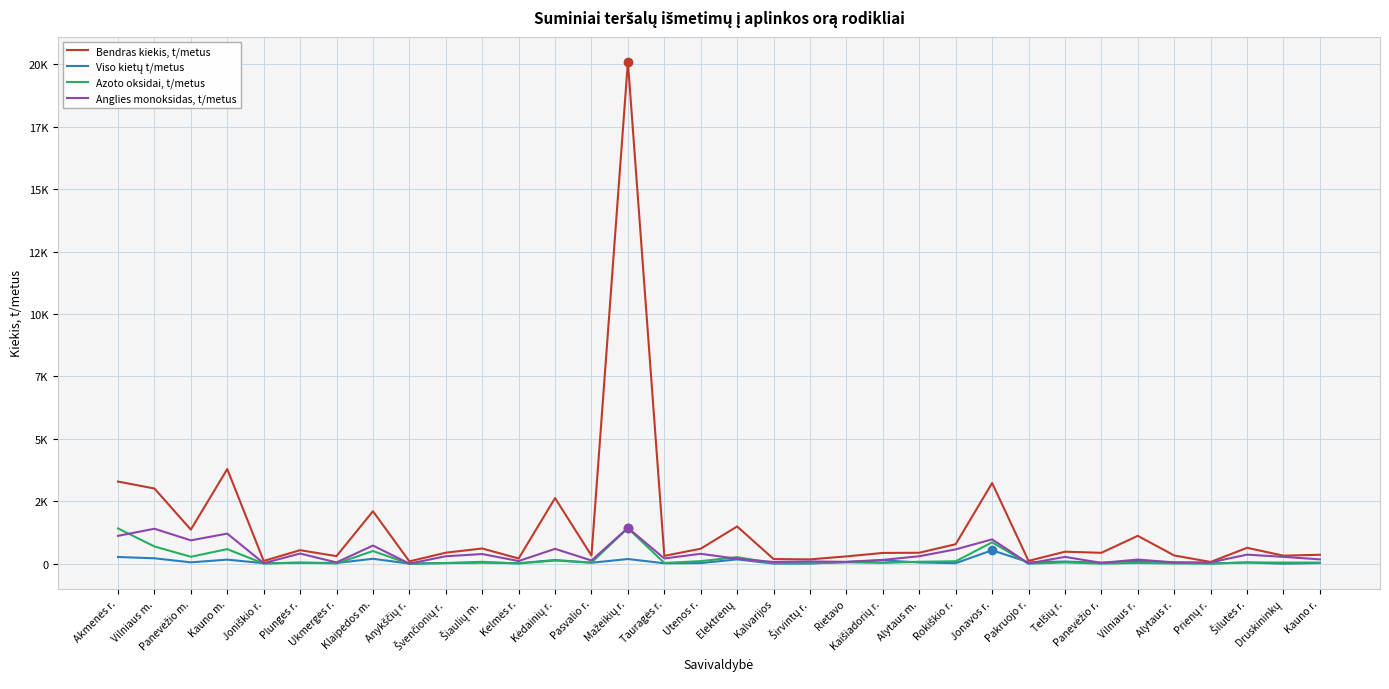

Reading left to right, list all the values displayed in this chart.

Bendras kiekis, t/metus: Akmenės r.=3290.8	Vilniaus m.=3012.7	Panevėžio m.=1365.8	Kauno m.=3790.5	Joniškio r.=112.1	Plungės r.=542.0	Ukmergės r.=304.9	Klaipėdos m.=2102.5	Anykščių r.=93.7	Švenčionių r.=442.8	Šiaulių m.=610.0	Kelmės r.=209.7	Kėdainių r.=2628.7	Pasvalio r.=325.7	Mažeikių r.=20099.2	Tauragės r.=315.5	Utenos r.=601.8	Elektrėnų=1492.8	Kalvarijos=187.3	Širvintų r.=174.3	Rietavo=293.5	Kaišiadorių r.=431.9	Alytaus m.=439.7	Rokiškio r.=782.1	Jonavos r.=3232.6	Pakruojo r.=114.1	Telšių r.=481.4	Panevėžio r.=437.7	Vilniaus r.=1117.2	Alytaus r.=330.8	Prienų r.=71.2	Šilutės r.=637.3	Druskininkų=322.3	Kauno r.=359.6
Viso kietų t/metus: Akmenės r.=270.3	Vilniaus m.=217.7	Panevėžio m.=55.3	Kauno m.=164.1	Joniškio r.=20.9	Plungės r.=37.8	Ukmergės r.=31.2	Klaipėdos m.=197.9	Anykščių r.=5.8	Švenčionių r.=25.0	Šiaulių m.=43.2	Kelmės r.=19.2	Kėdainių r.=149.6	Pasvalio r.=40.0	Mažeikių r.=188.6	Tauragės r.=18.6	Utenos r.=26.8	Elektrėnų=173.7	Kalvarijos=6.1	Širvintų r.=10.4	Rietavo=69.2	Kaišiadorių r.=134.7	Alytaus m.=50.4	Rokiškio r.=22.2	Jonavos r.=540.5	Pakruojo r.=58.5	Telšių r.=87.2	Panevėžio r.=41.0	Vilniaus r.=111.8	Alytaus r.=49.6	Prienų r.=11.3	Šilutės r.=48.1	Druskininkų=0.9	Kauno r.=26.9
Azoto oksidai, t/metus: Akmenės r.=1412.9	Vilniaus m.=692.5	Panevėžio m.=278.7	Kauno m.=584.8	Joniškio r.=6.2	Plungės r.=47.1	Ukmergės r.=9.6	Klaipėdos m.=508.8	Anykščių r.=0.2	Švenčionių r.=28.2	Šiaulių m.=76.1	Kelmės r.=9.6	Kėdainių r.=128.3	Pasvalio r.=45.9	Mažeikių r.=1425.2	Tauragės r.=31.3	Utenos r.=103.2	Elektrėnų=264.6	Kalvarijos=22.2	Širvintų r.=15.3	Rietavo=58.2	Kaišiadorių r.=33.5	Alytaus m.=79.2	Rokiškio r.=98.0	Jonavos r.=857.0	Pakruojo r.=1.2	Telšių r.=50.8	Panevėžio r.=4.9	Vilniaus r.=30.5	Alytaus r.=9.5	Prienų r.=5.0	Šilutės r.=51.8	Druskininkų=47.0	Kauno r.=47.5
Anglies monoksidas, t/metus: Akmenės r.=1116.5	Vilniaus m.=1401.1	Panevėžio m.=936.2	Kauno m.=1206.0	Joniškio r.=23.2	Plungės r.=407.5	Ukmergės r.=53.0	Klaipėdos m.=728.5	Anykščių r.=3.8	Švenčionių r.=299.5	Šiaulių m.=388.4	Kelmės r.=107.6	Kėdainių r.=596.2	Pasvalio r.=129.5	Mažeikių r.=1435.9	Tauragės r.=212.5	Utenos r.=397.3	Elektrėnų=198.8	Kalvarijos=70.4	Širvintų r.=91.4	Rietavo=75.9	Kaišiadorių r.=152.8	Alytaus m.=300.5	Rokiškio r.=575.7	Jonavos r.=975.5	Pakruojo r.=11.4	Telšių r.=274.6	Panevėžio r.=34.7	Vilniaus r.=167.3	Alytaus r.=52.9	Prienų r.=54.9	Šilutės r.=364.3	Druskininkų=274.3	Kauno r.=175.4